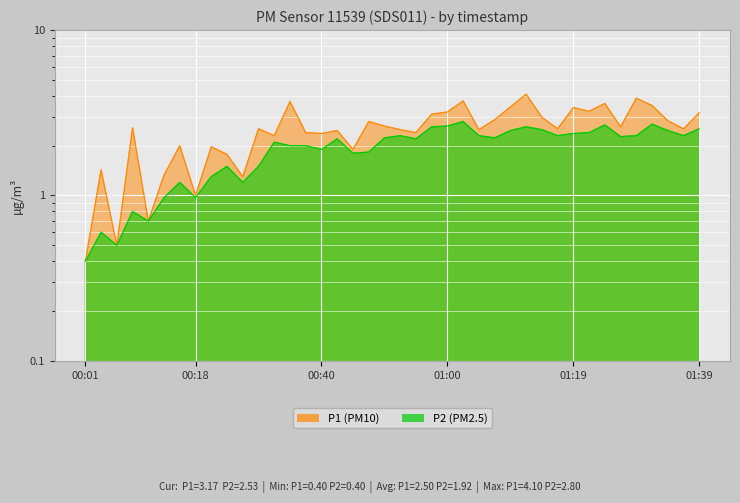

In P1, how many points are lower than both neighbors (excluding endpoints)?

13